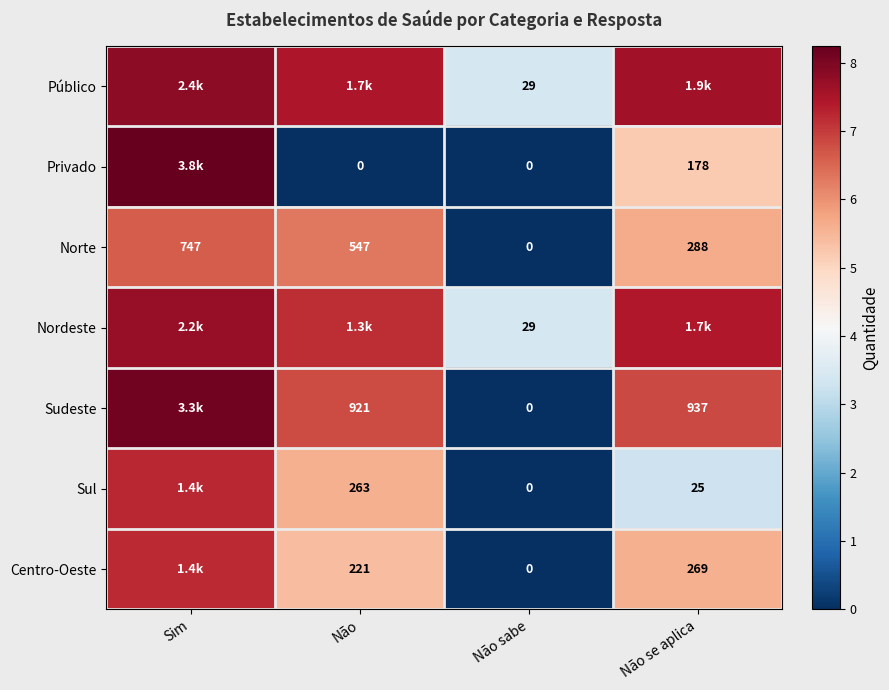

At which label is Norte closest to 373?

Não se aplica